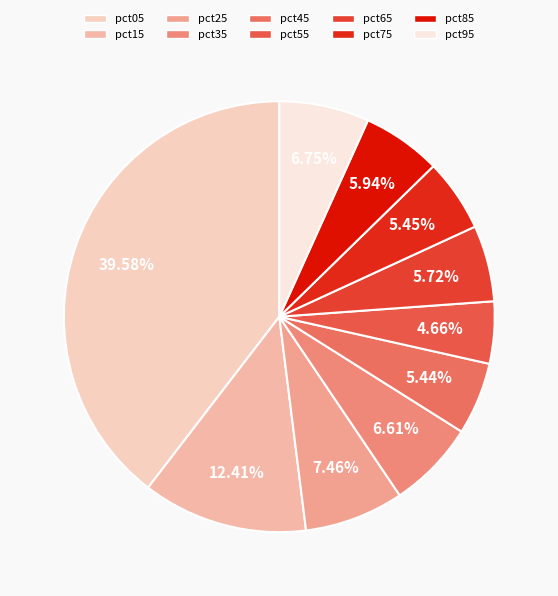

Count the number of slices in the pie.

10